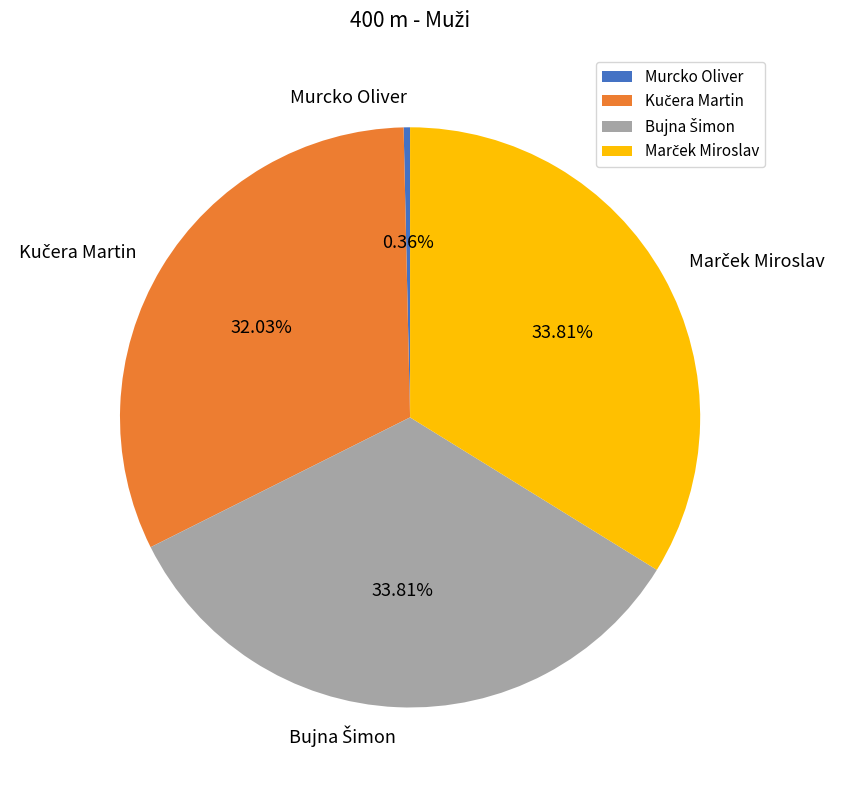

Which slice is the smallest?

Murcko Oliver